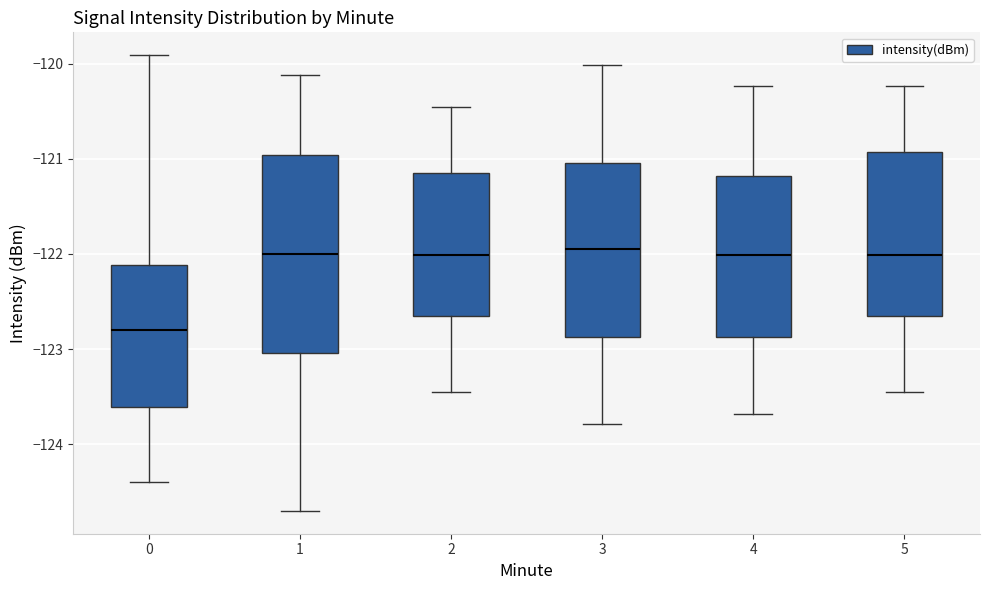

Which box is the tallest, from its lower edge to its upper edge?

1